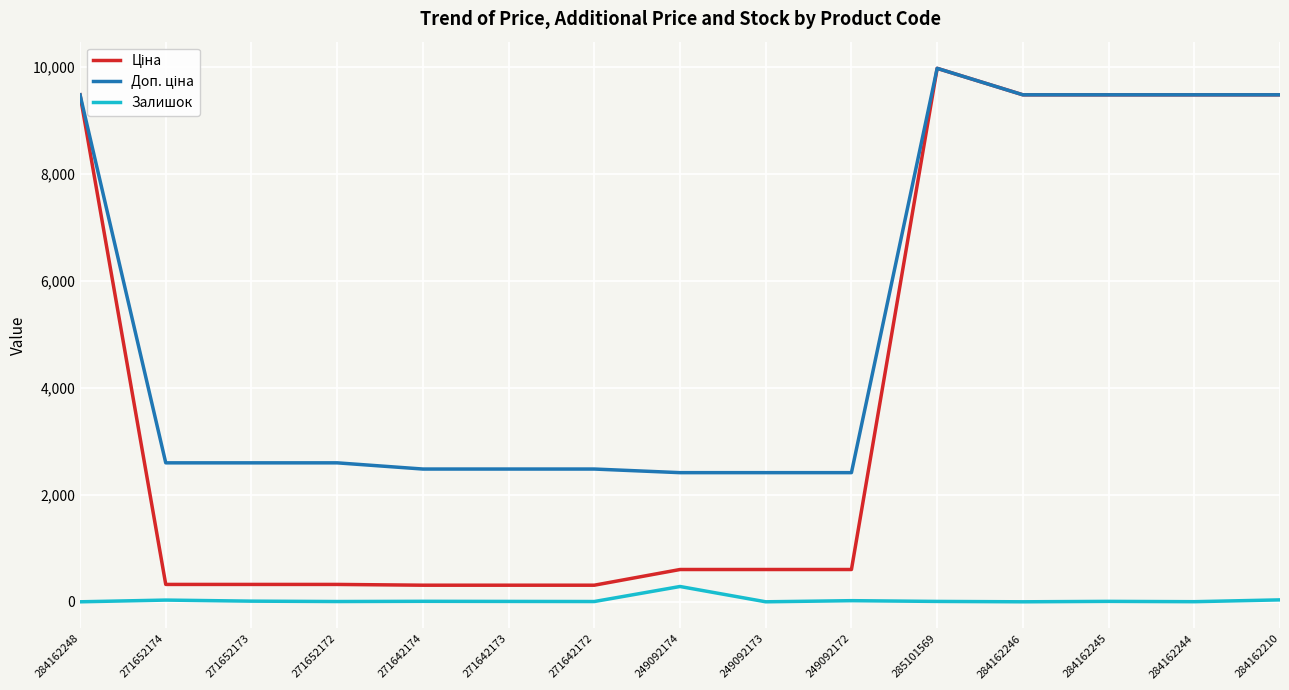

What is the highest value of the Залишок series?

286.0